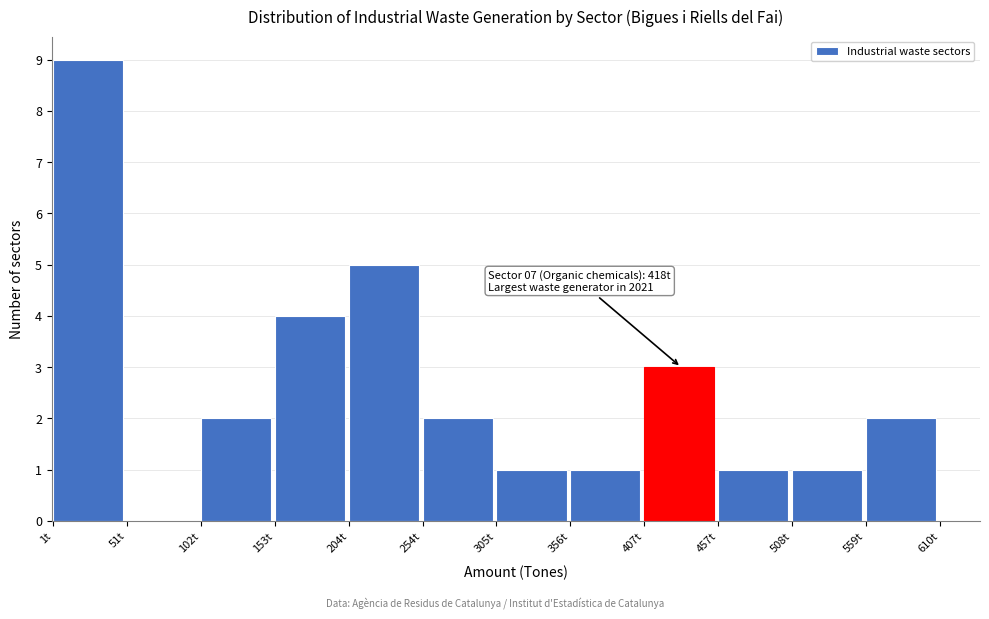

Over which range of the x-axis is the bar tallest?

0 to 50